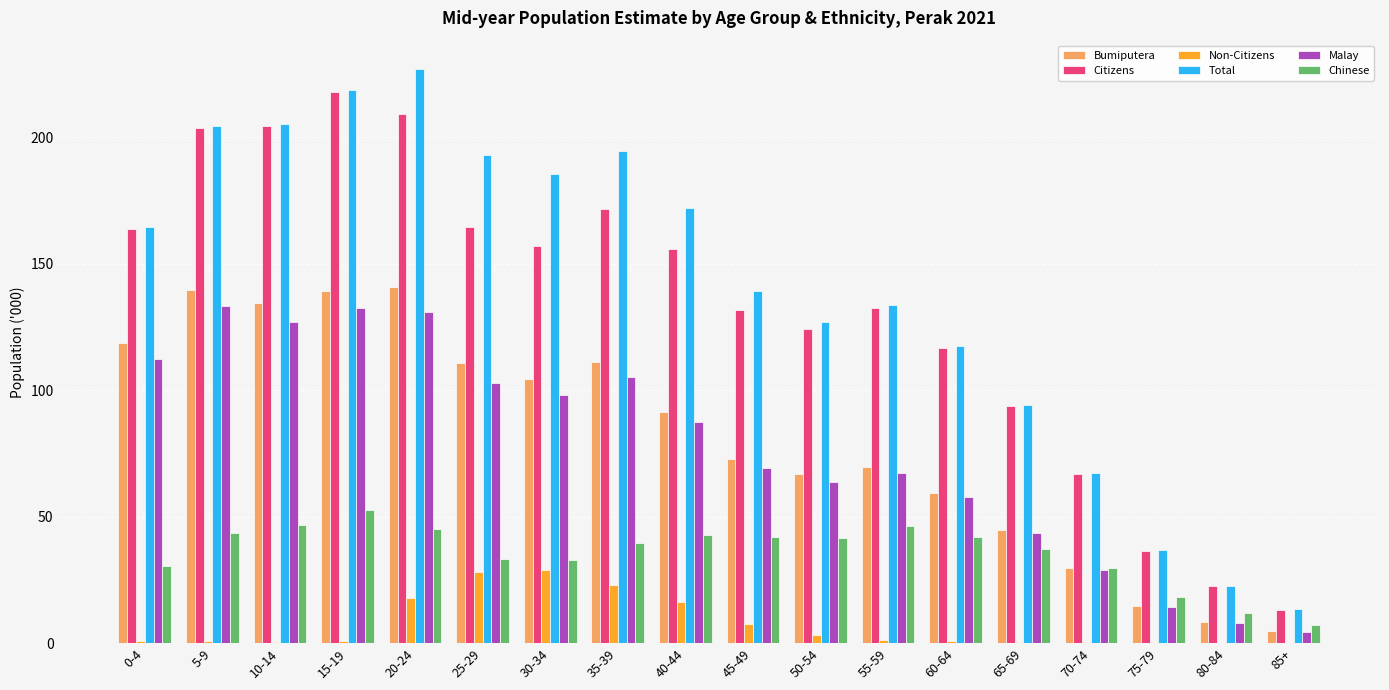

Is it true that Non-Citizens equals 0.5 at 10-14?

True